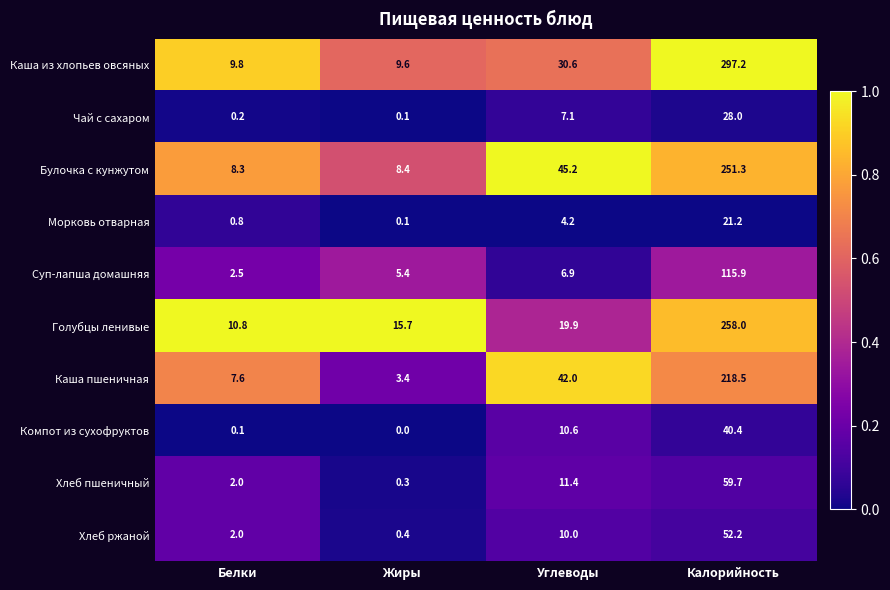

Is the value of Булочка с кунжутом at Углеводы greater than the value of Каша пшеничная at Белки?

Yes